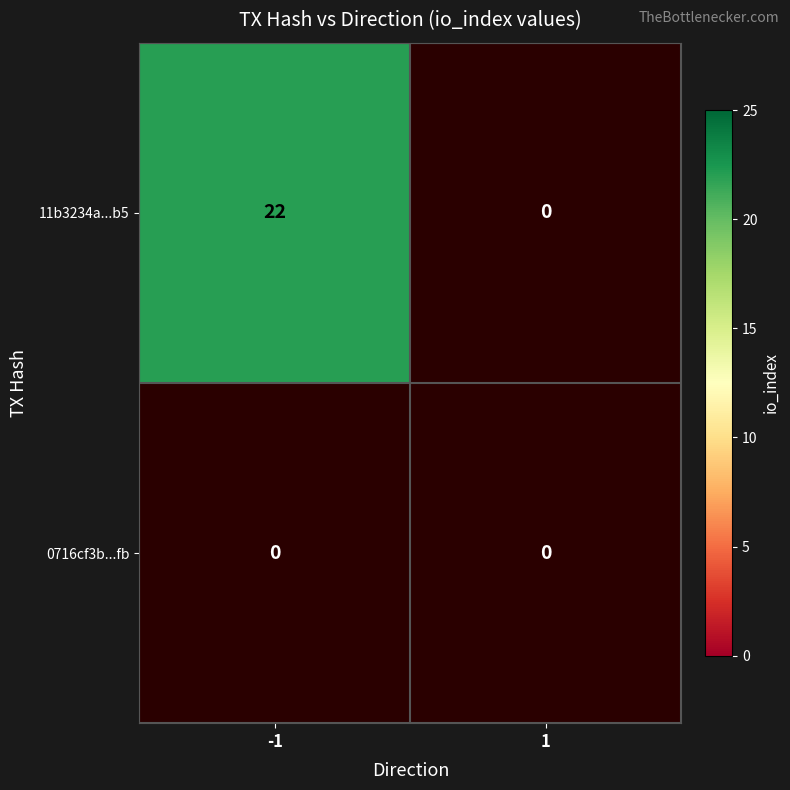

At which label does 0716cf3b10b24758fc28c1102d2c079a7ad5ffb reach its peak?

-1